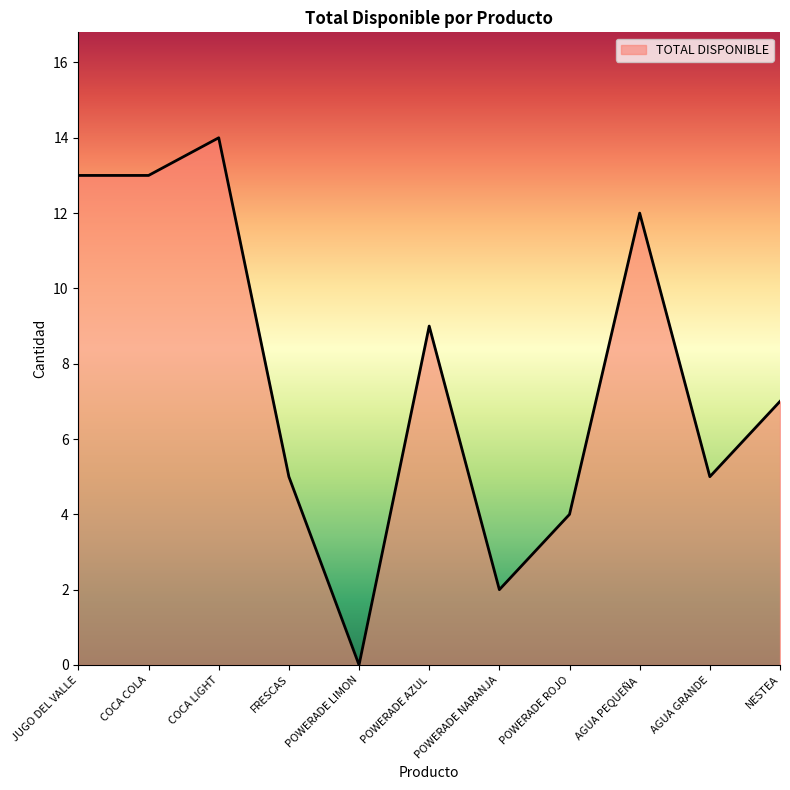

What position from the right is POWERADE AZUL?

6